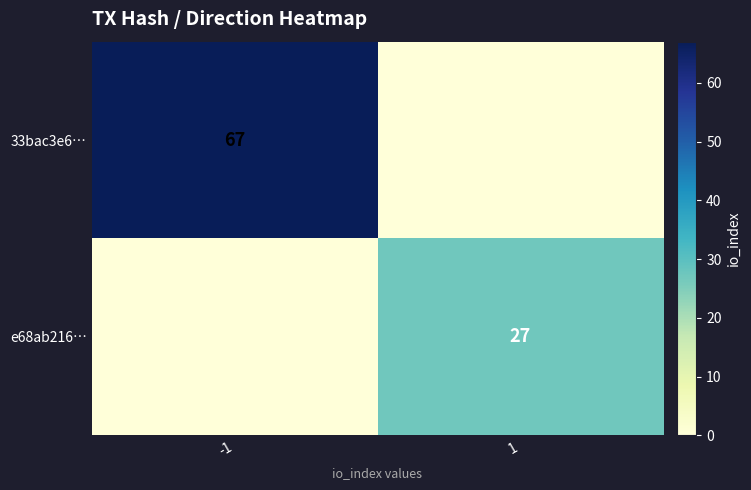

The value of 33bac3e6… at -1 is 38. True or false?

False